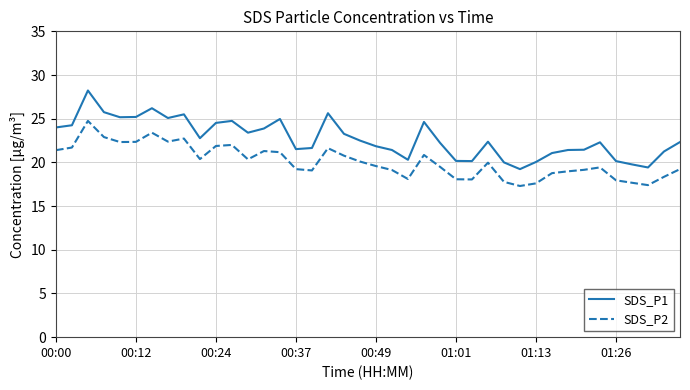

Which series has the largest total across all categories?

SDS_P1